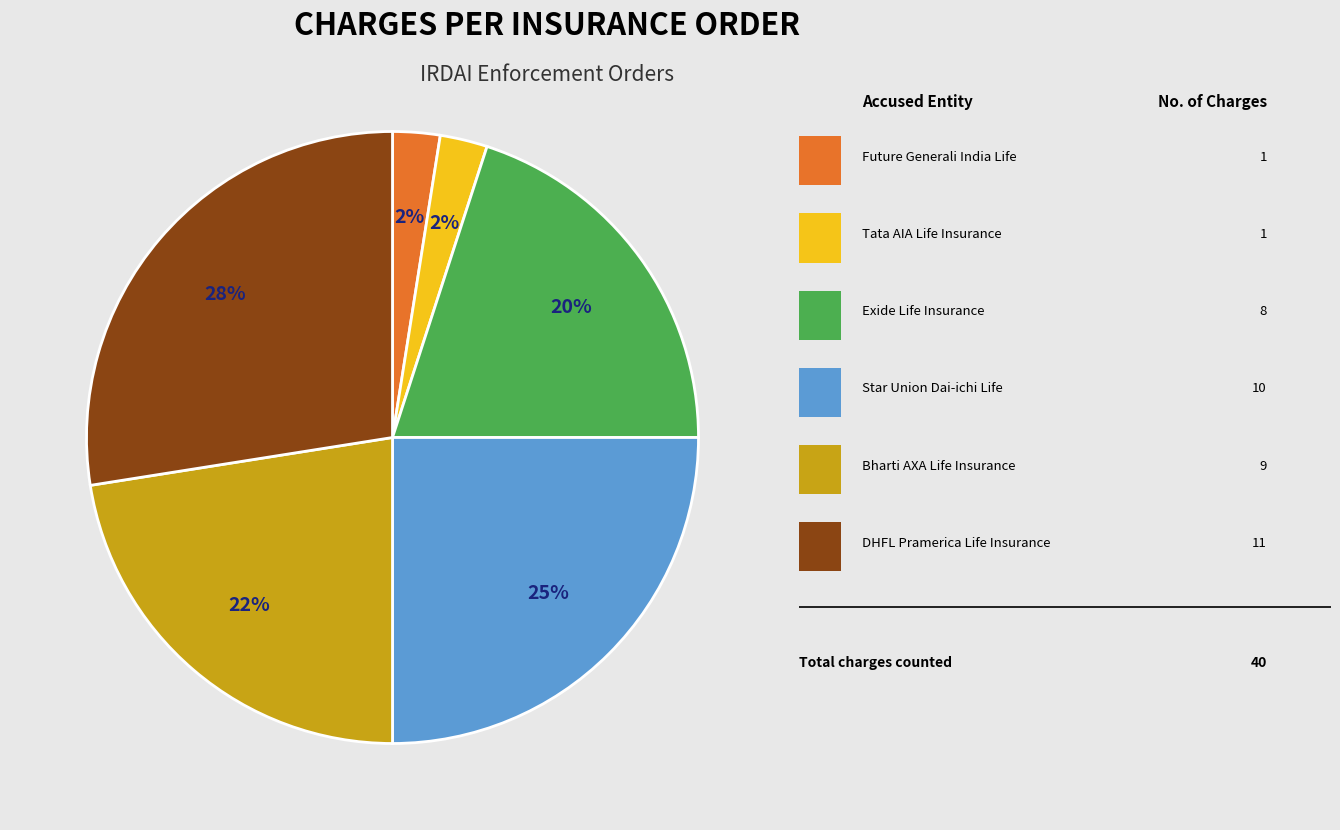

To the nearest percent, what is the average slice percentage?

17%